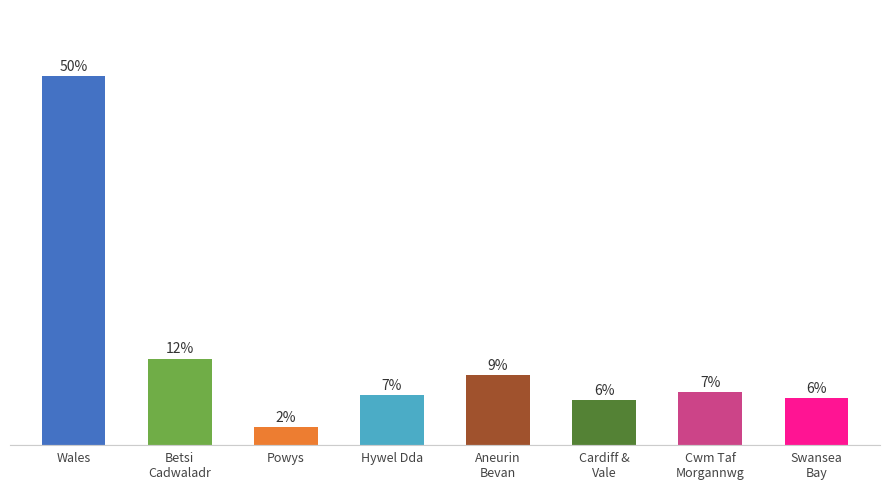

Does the chart contain any negative values?

No